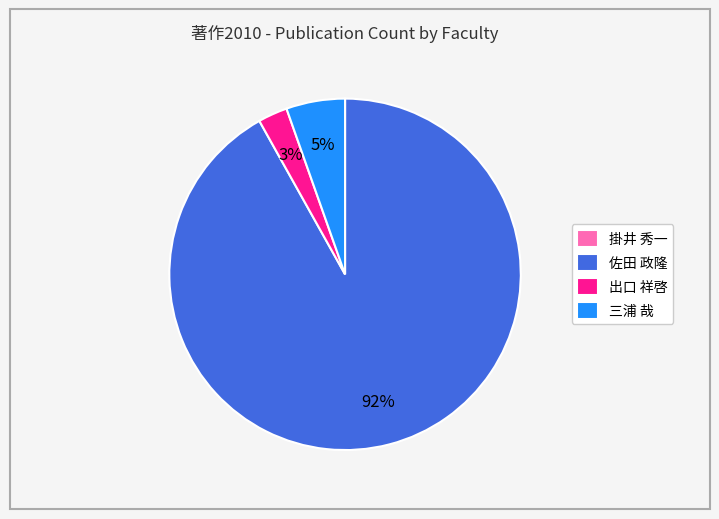

What is the largest slice in the pie chart?

佐田 政隆